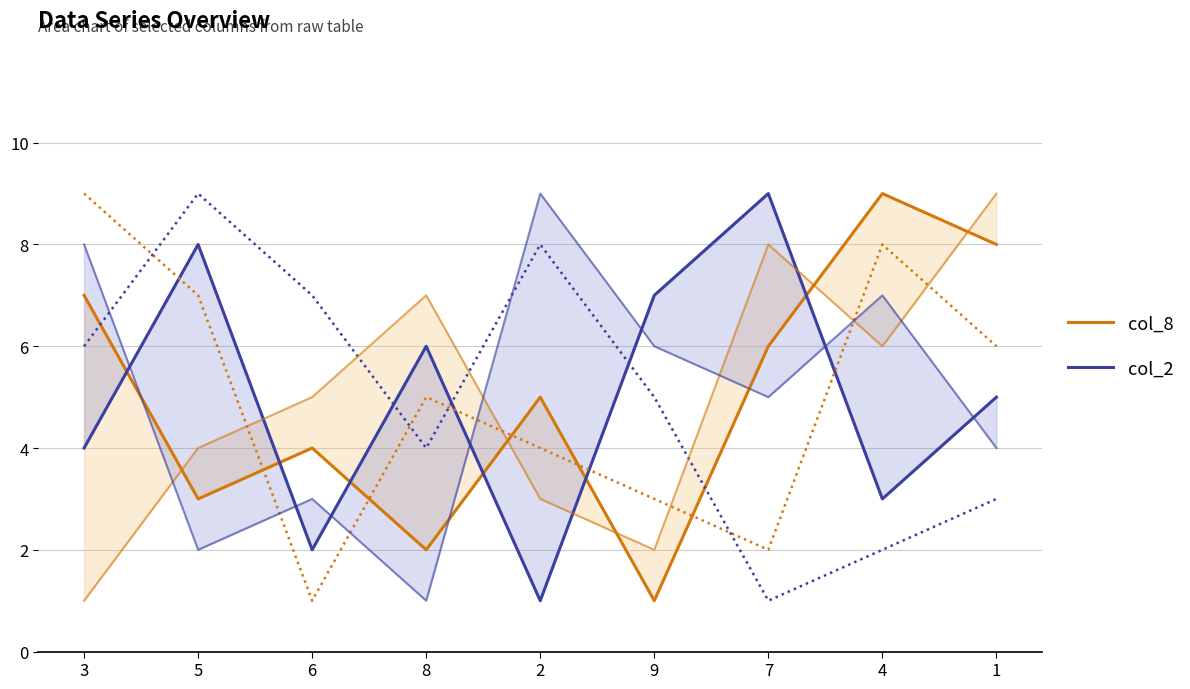

Reading right to left, extract all data points from this chart.

col_8: 8	9	6	1	5	2	4	3	7
col_2: 5	3	9	7	1	6	2	8	4
col_3: 6	8	2	3	4	5	1	7	9
col_5: 3	2	1	5	8	4	7	9	6
col_6: 9	6	8	2	3	7	5	4	1
col_4: 4	7	5	6	9	1	3	2	8